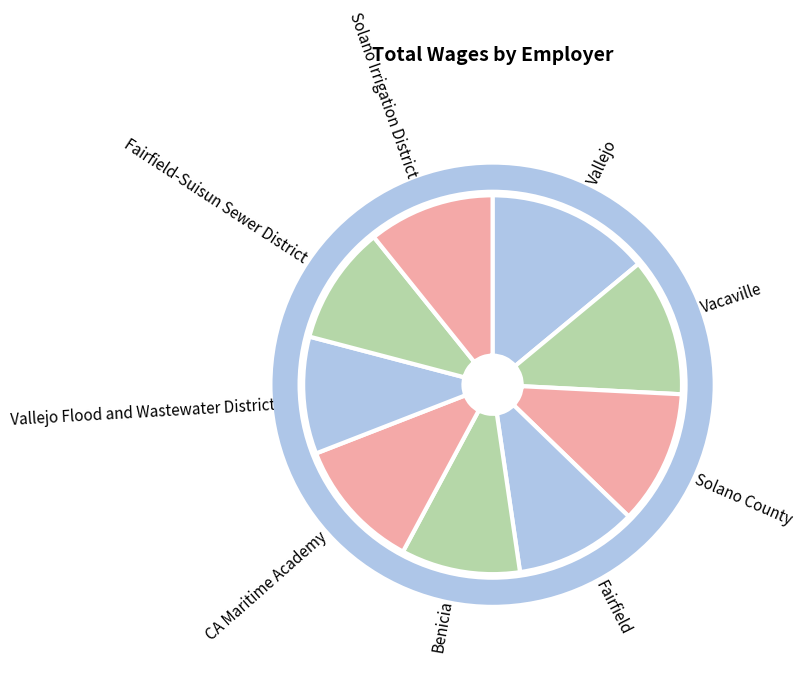

Is the sum of CA Maritime Academy and Vacaville greater than half?

No